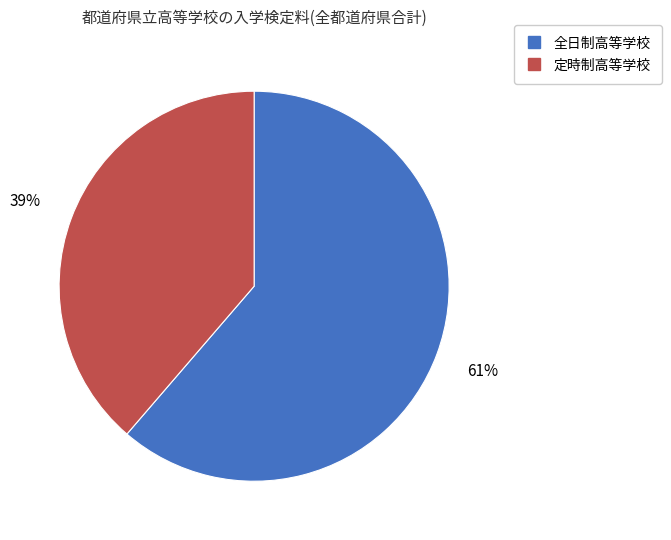

Which category has the smallest portion of the pie?

定時制高等学校